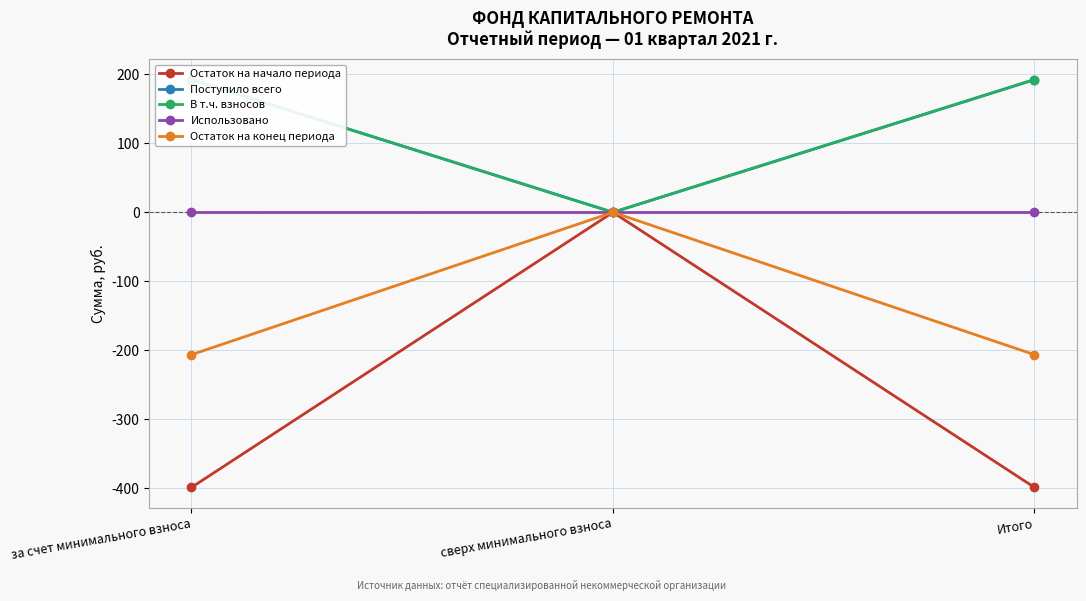

At which category is the sum across all series the highest?

сверх минимального взноса